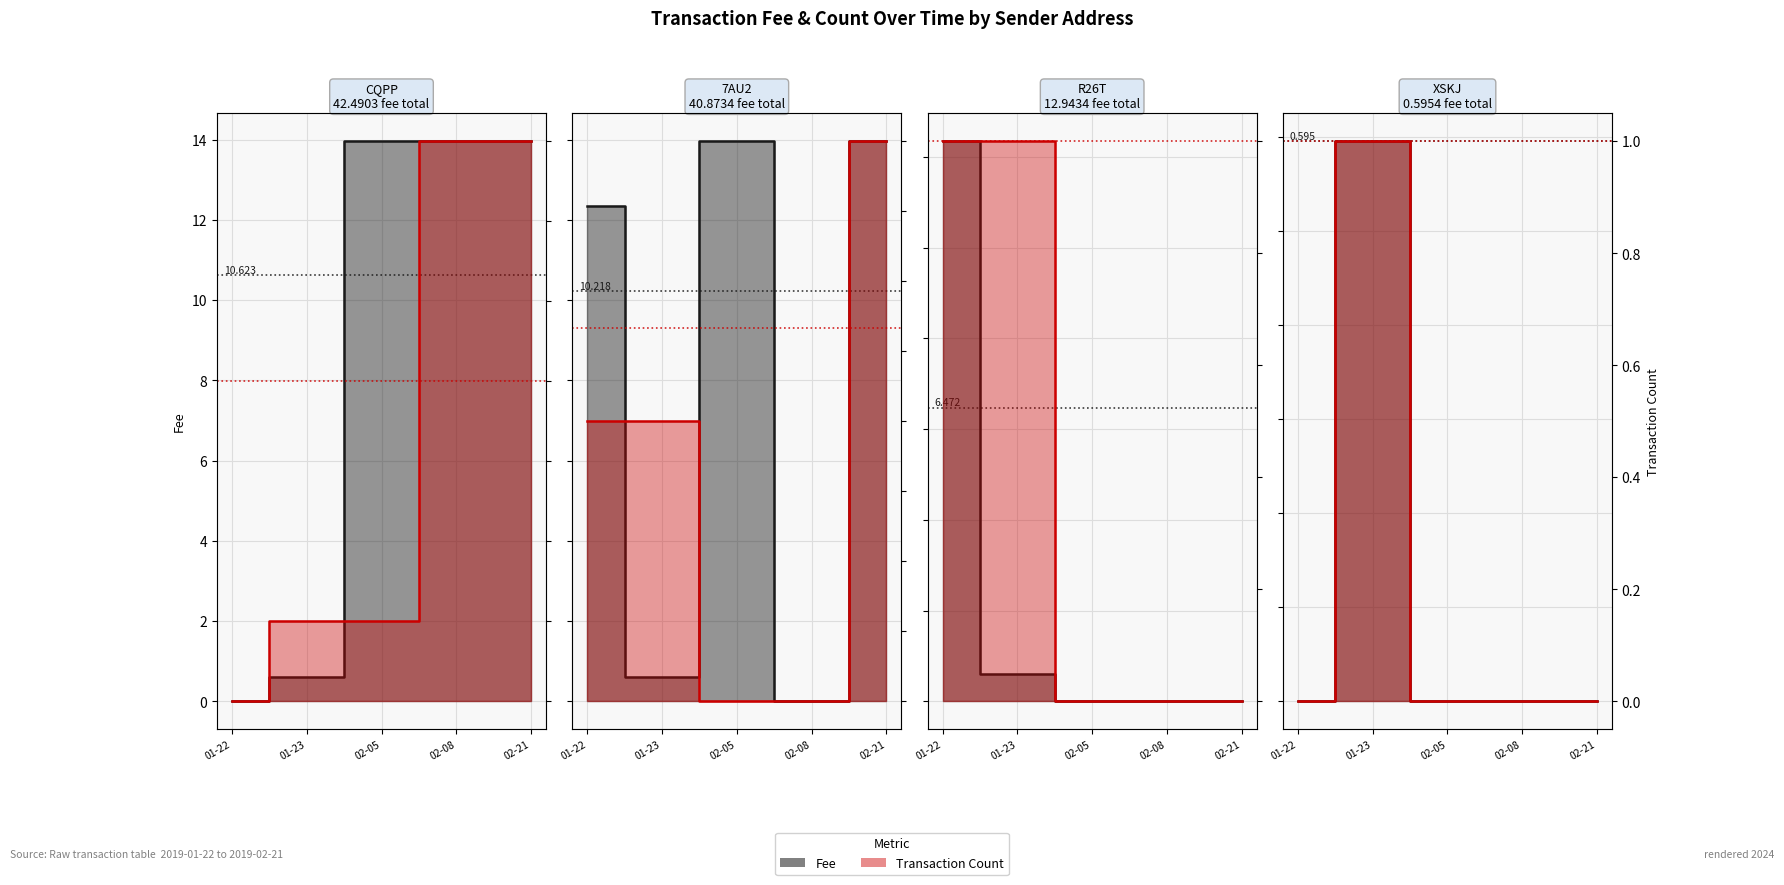

How many lines are shown in the chart?

2